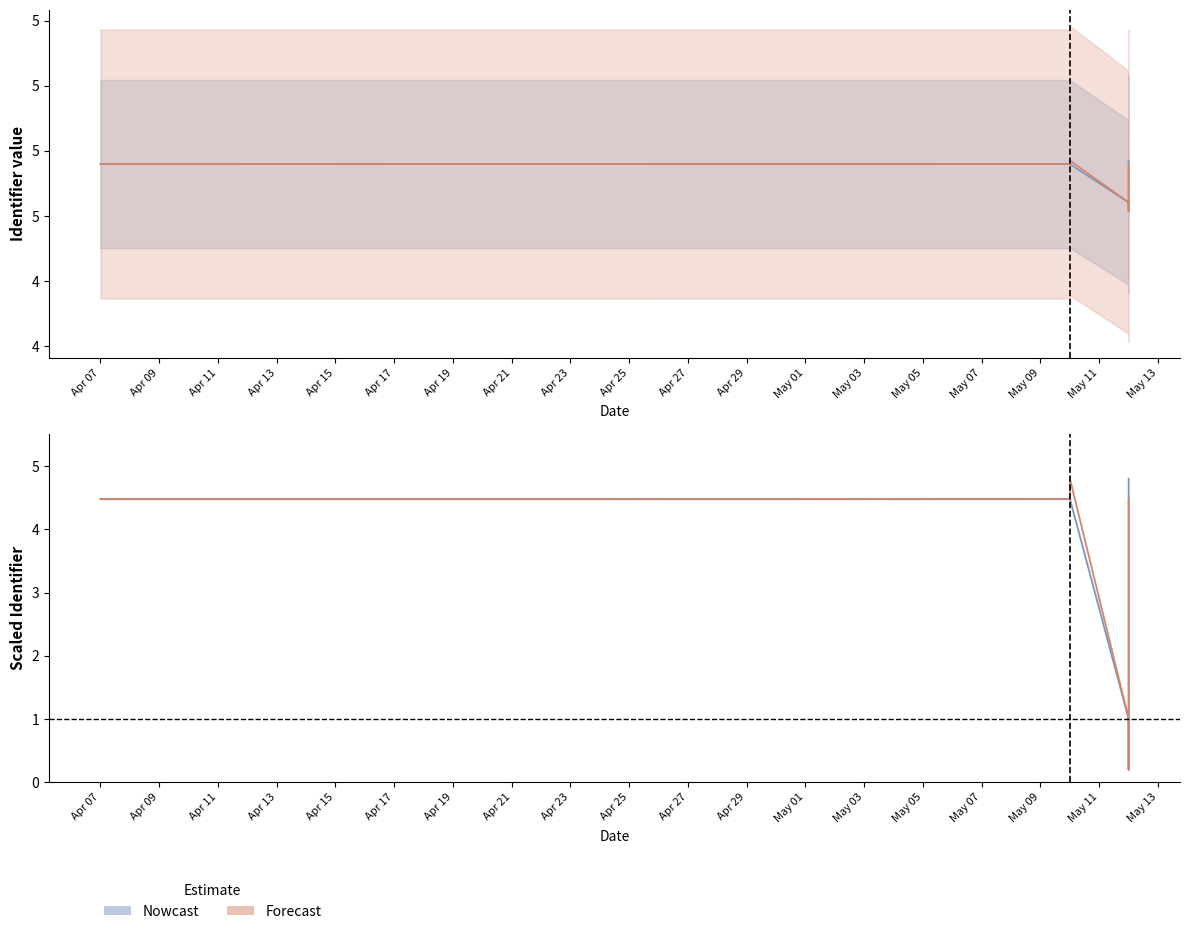

True or false: Nowcast and Forecast cross at least once.

False